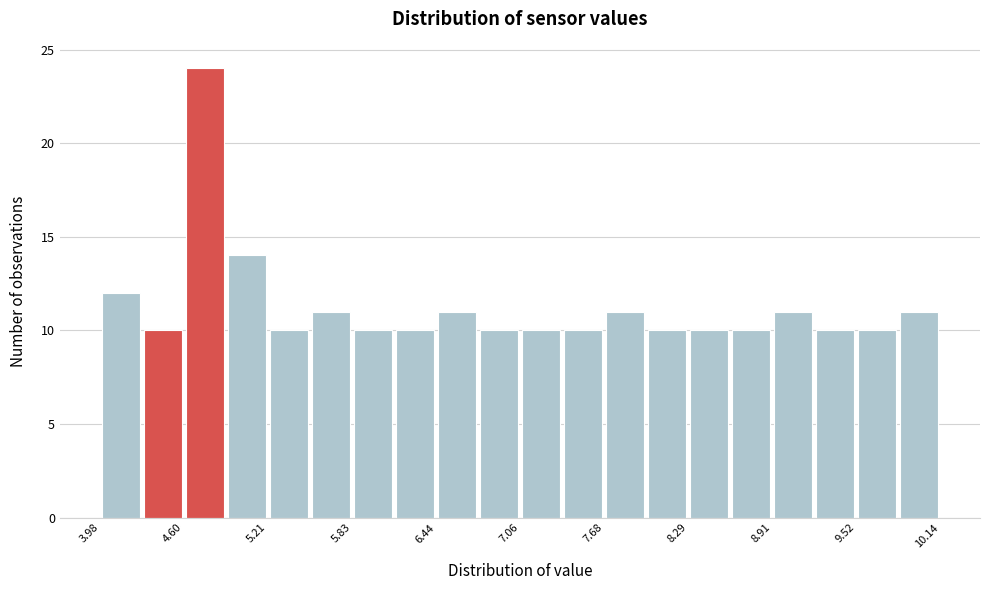

Around what value on the x-axis is the tallest bar? Give the approximate position of its centre, as read against the axis.

4.8